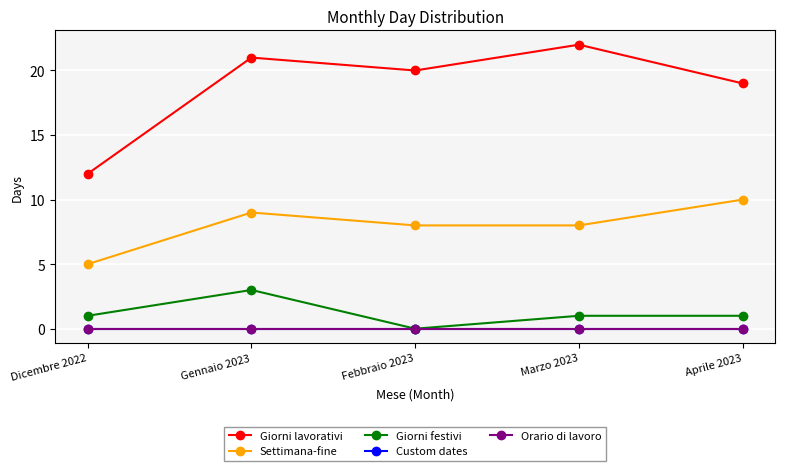

Is this an area chart (filled region under the line)?

No